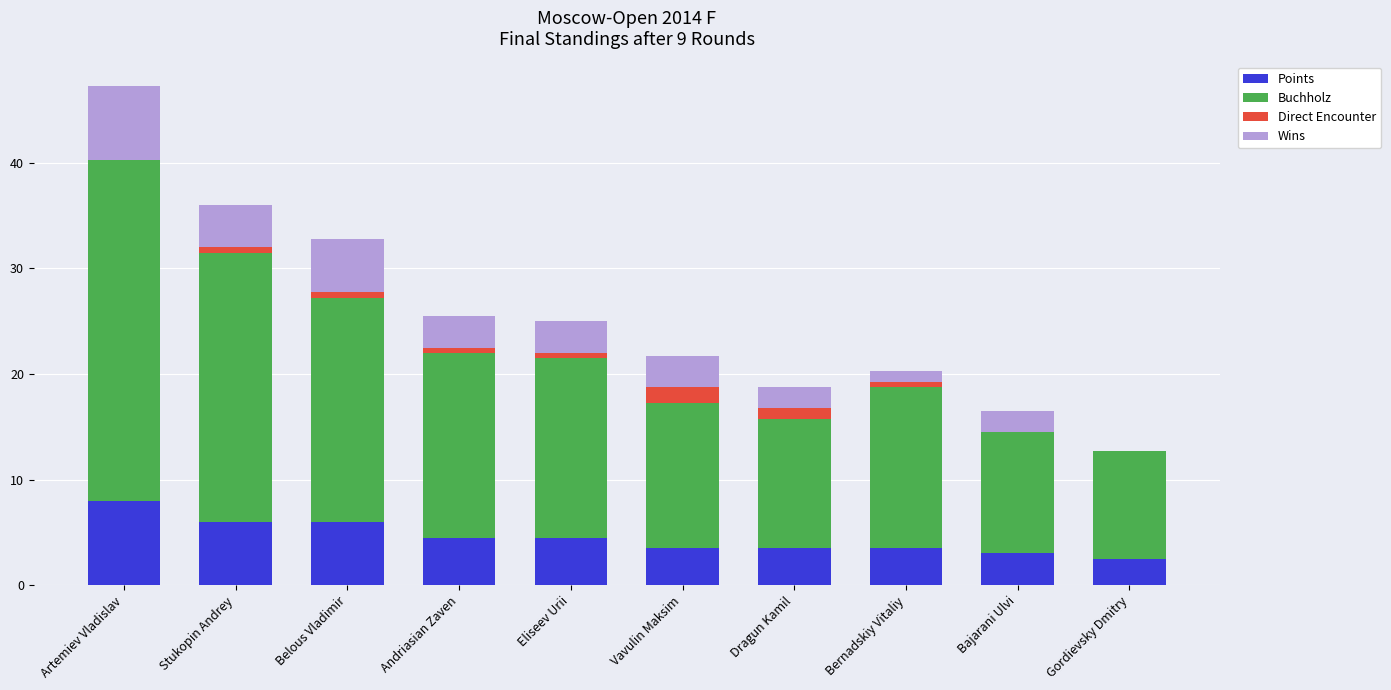

At which category is the sum across all series the highest?

Artemiev Vladislav